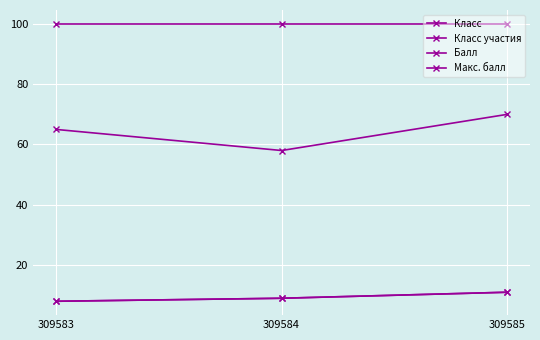

Does the chart have visible grid lines?

Yes